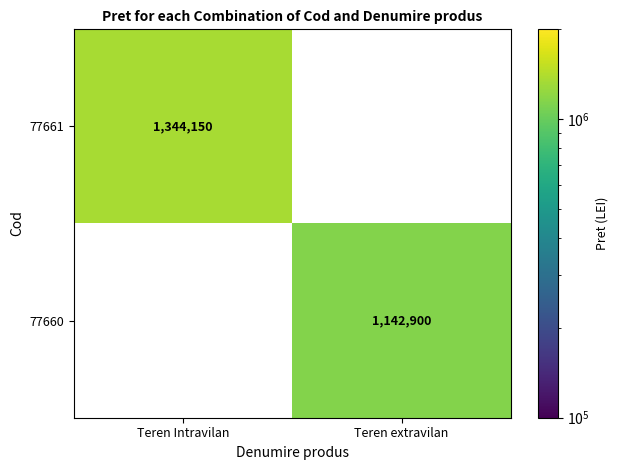

The 77660 series shows 725360 at Teren extravilan. True or false?

False